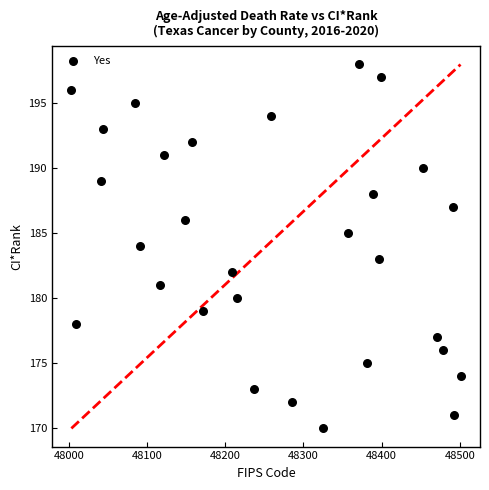

What is the range of X values (max minus min)?

498